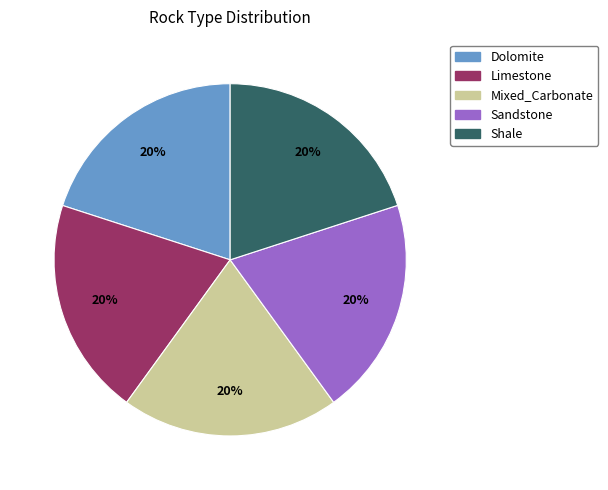

Does Limestone represent more than half of the total?

No